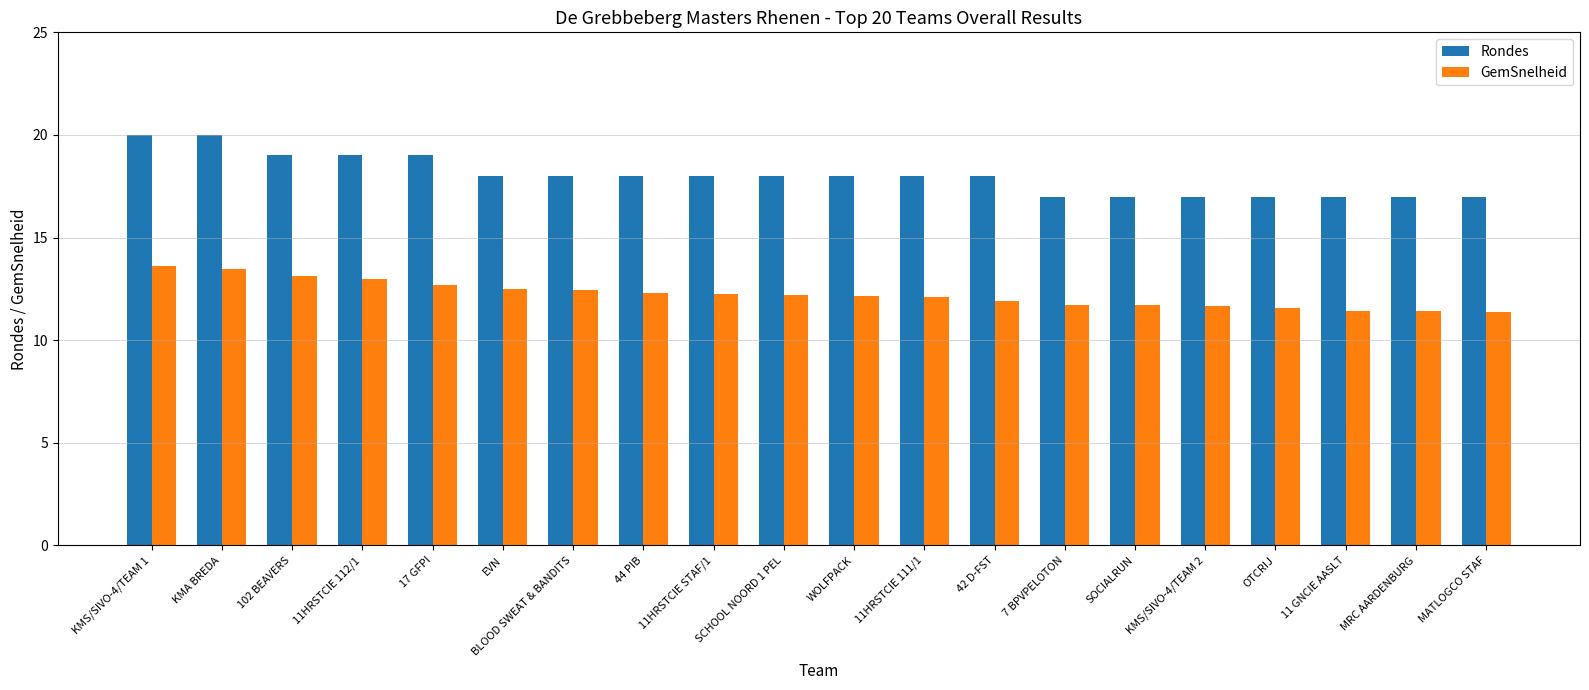

What is the label of the 11th bar from the right?

SCHOOL NOORD 1 PEL